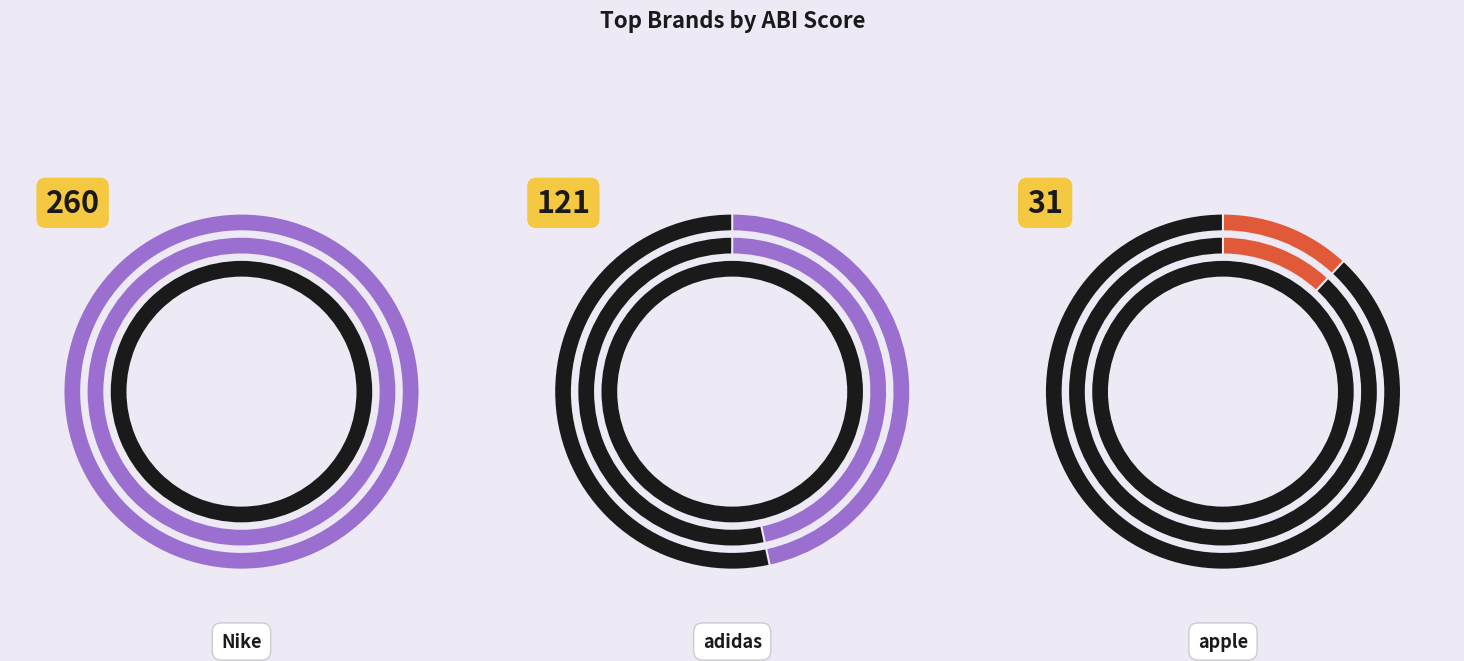

Is it true that DryKorn is 1% of the pie?

False